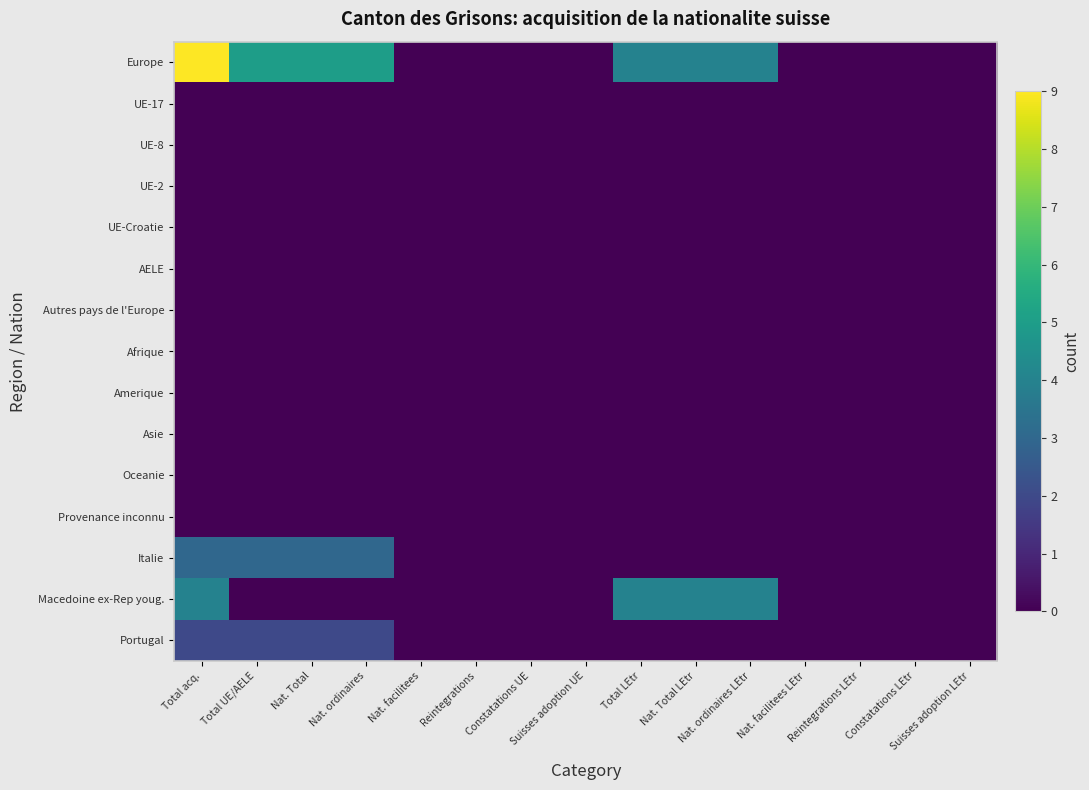

Which series has the widest spread of values?

Europe